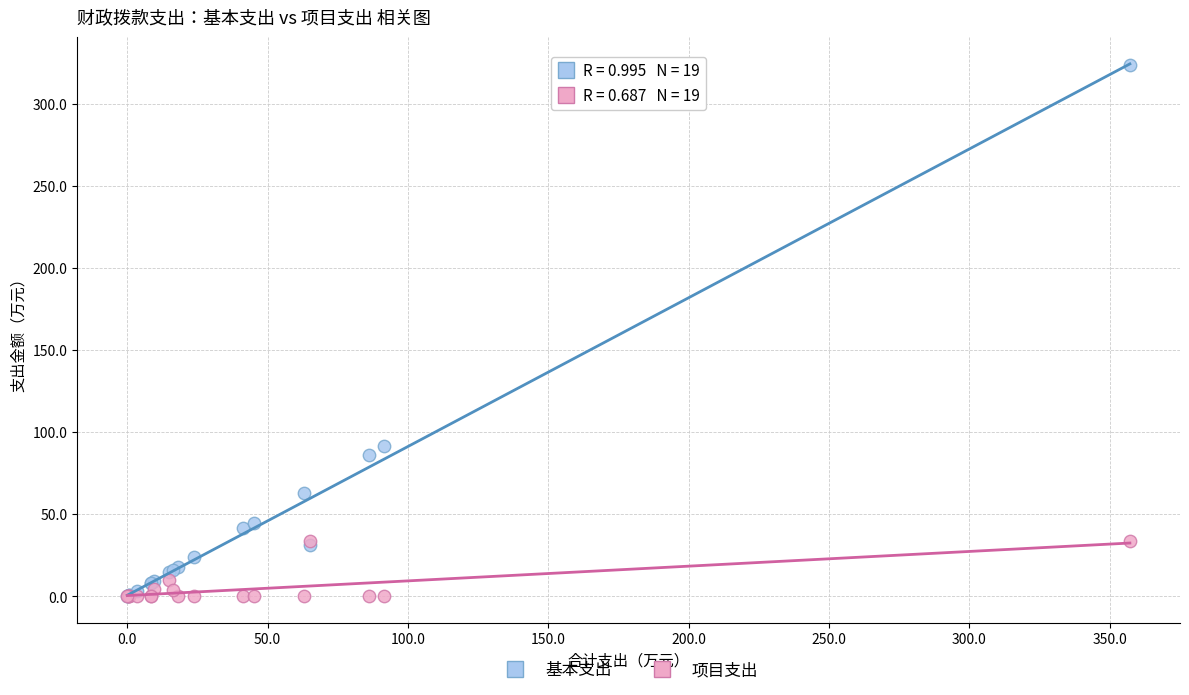

In the 基本支出 series, what Y value is closest to 161?

91.5